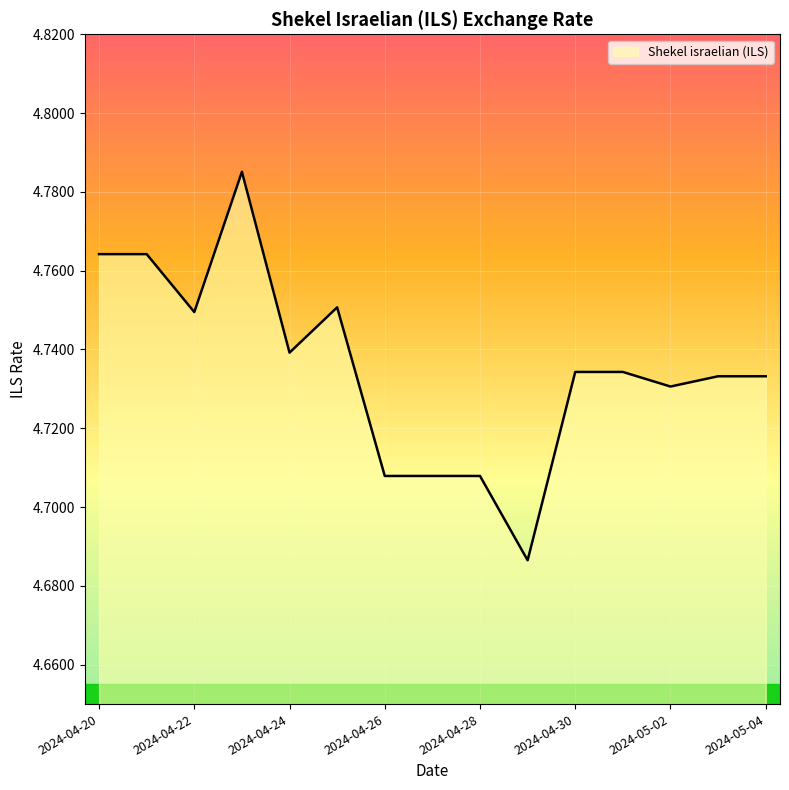

True or false: there are more than 2 points higher than both neighbors.

False